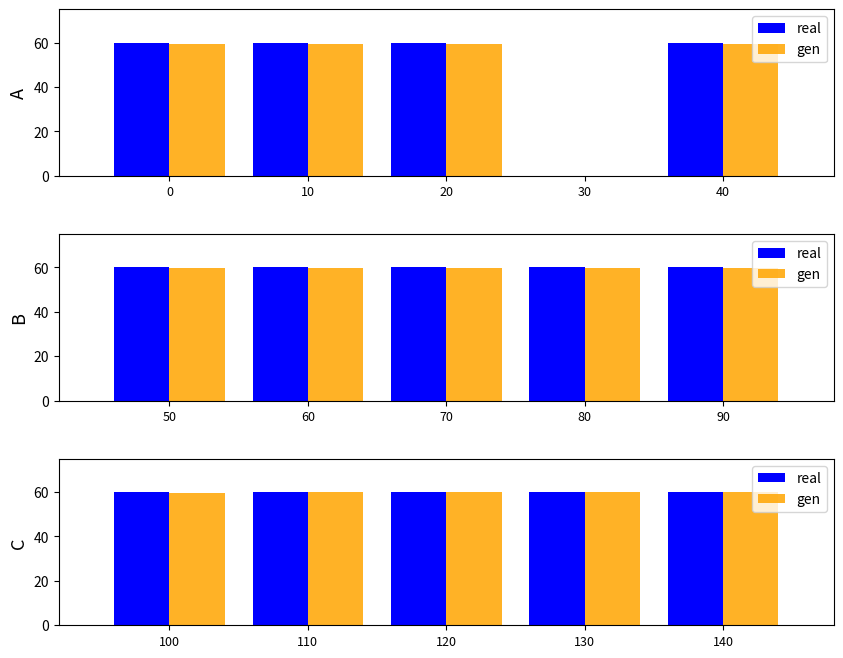

What are all the series names shown in the legend?

real, gen